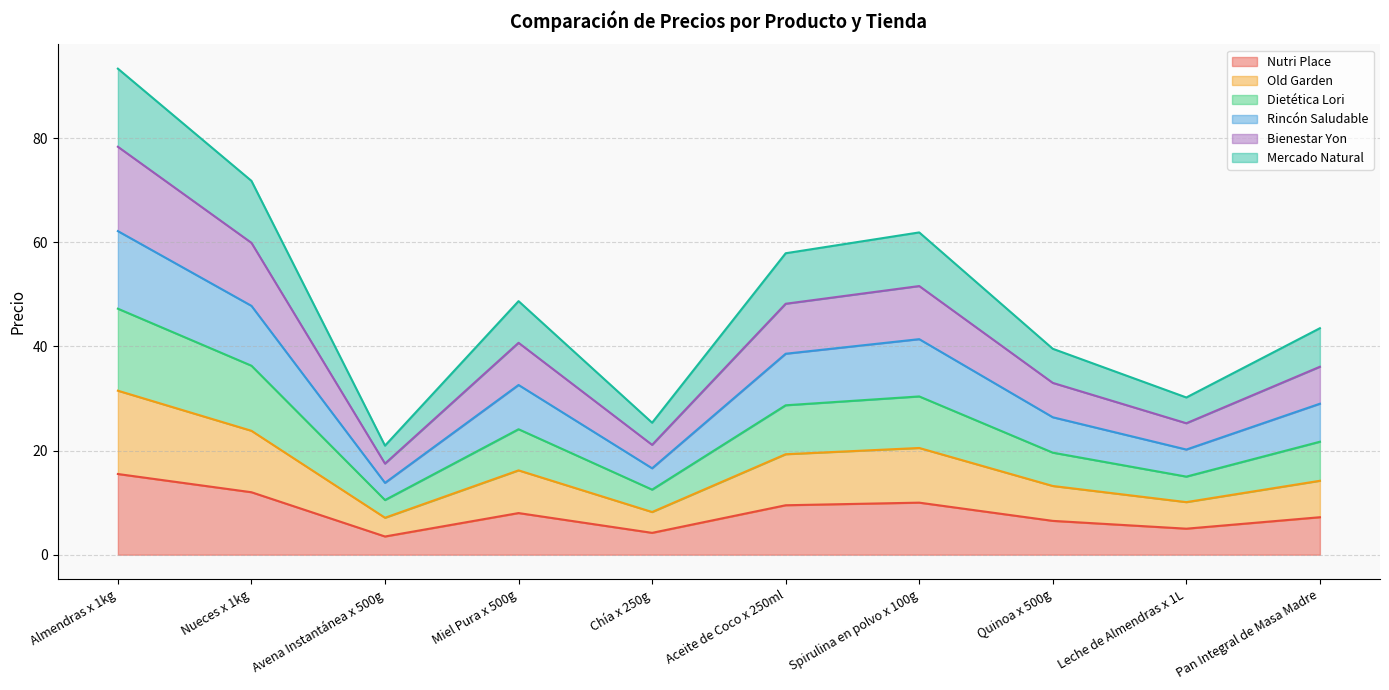

What value does the Nutri Place series have at Almendras x 1kg?

15.5